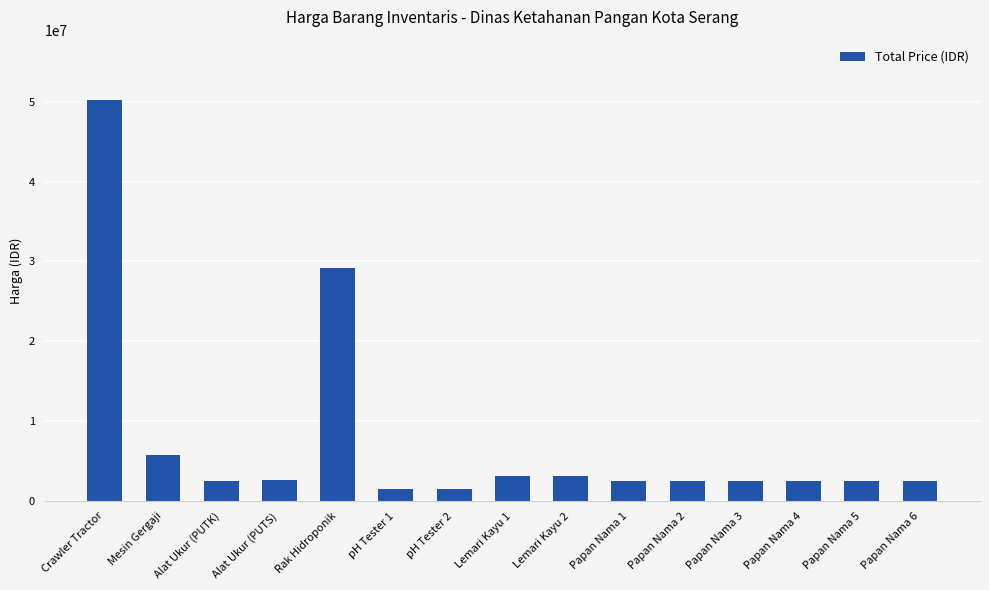

Is it true that the value at Mesin Gergaji is 5750000?

True